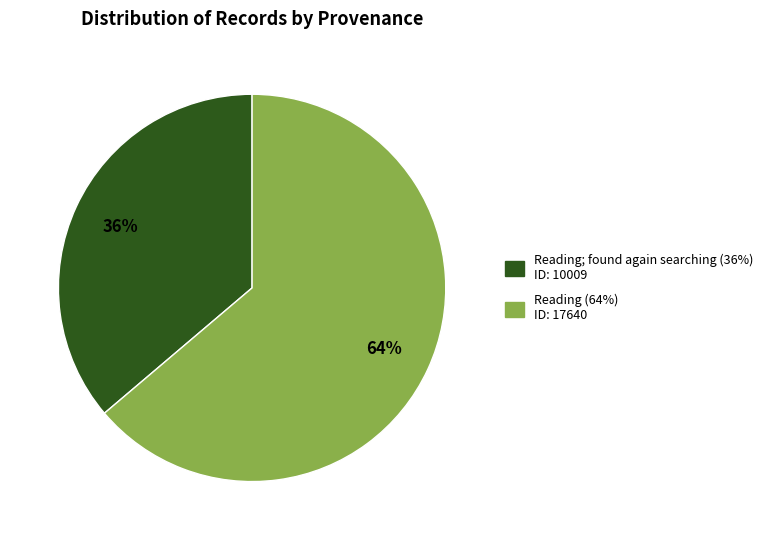

Is there any slice that represents more than half of the pie?

Yes